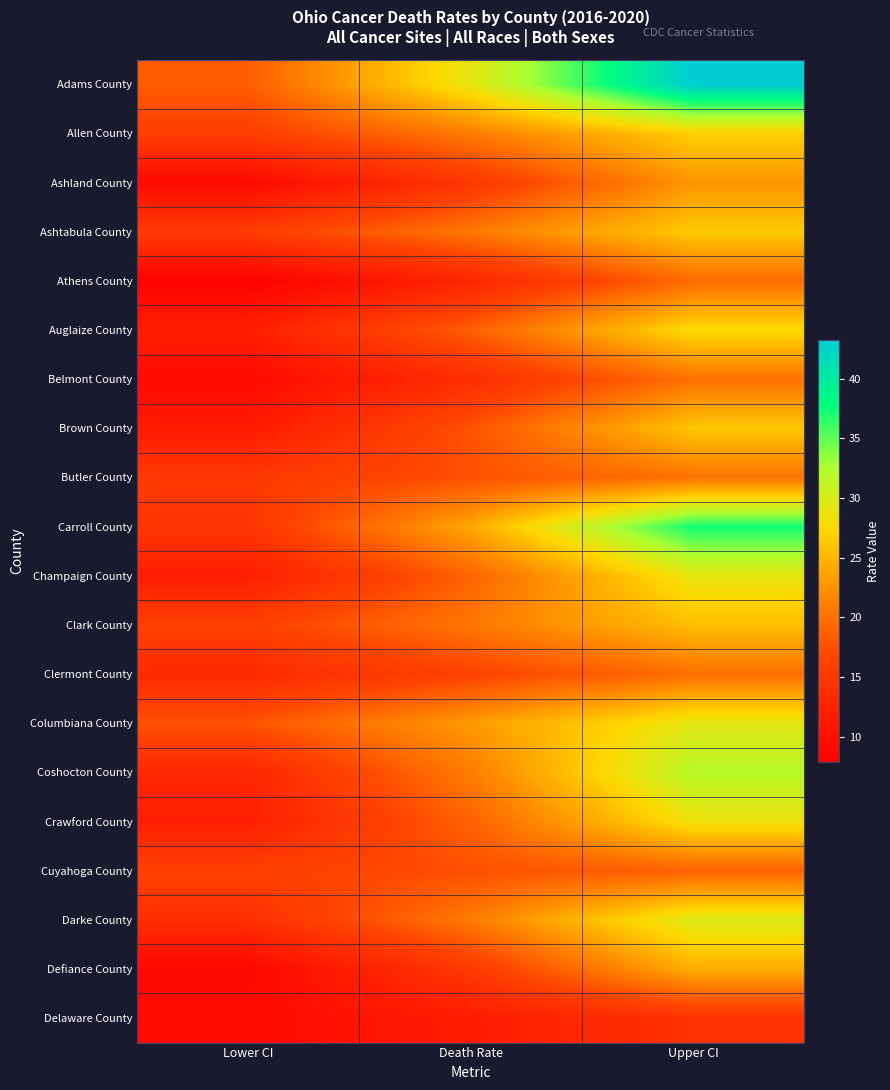

What is the smallest value displayed?

7.9